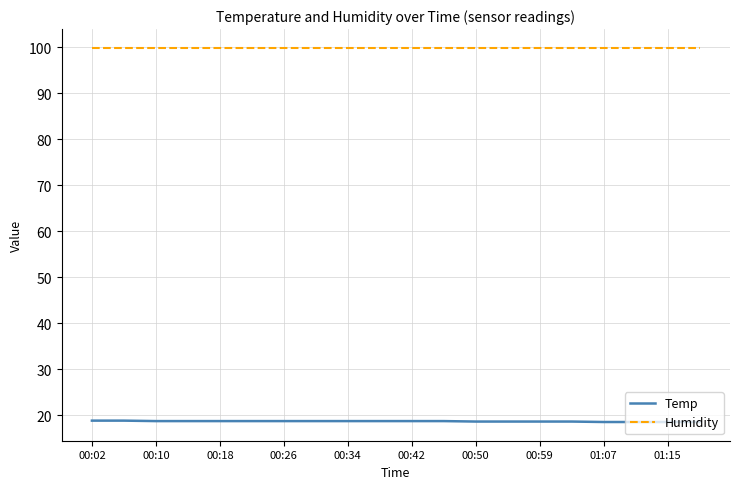

List the series in order of their overall mean, lowest first.

Temp, Humidity